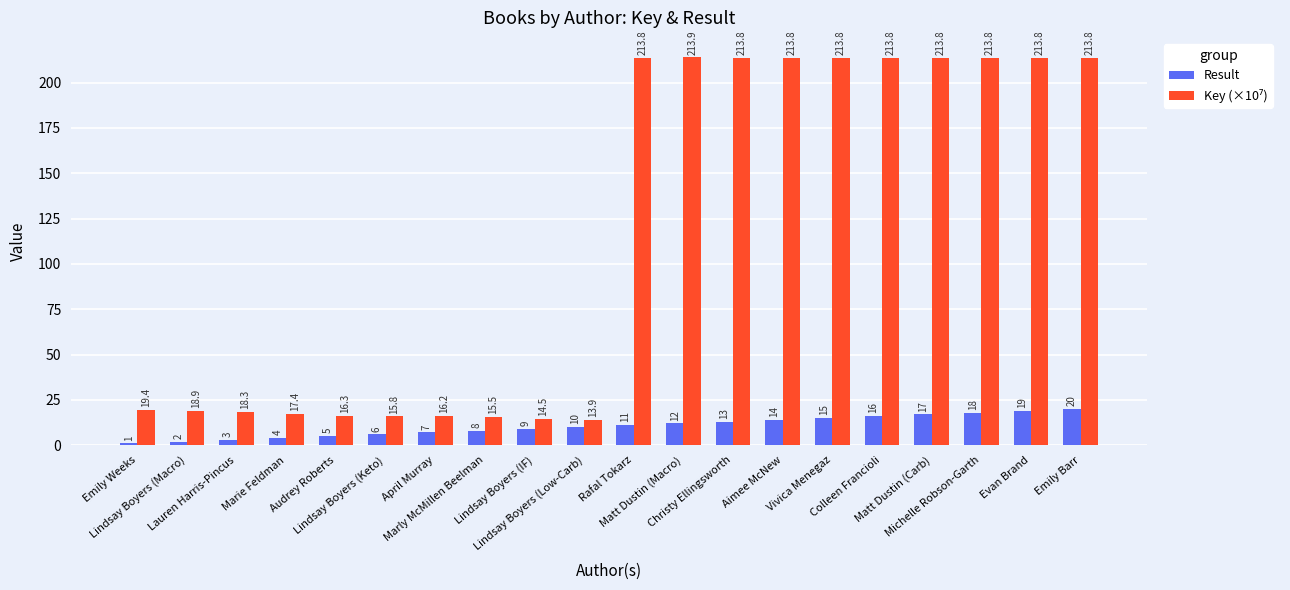

What is the average value of the Result series?

10.5